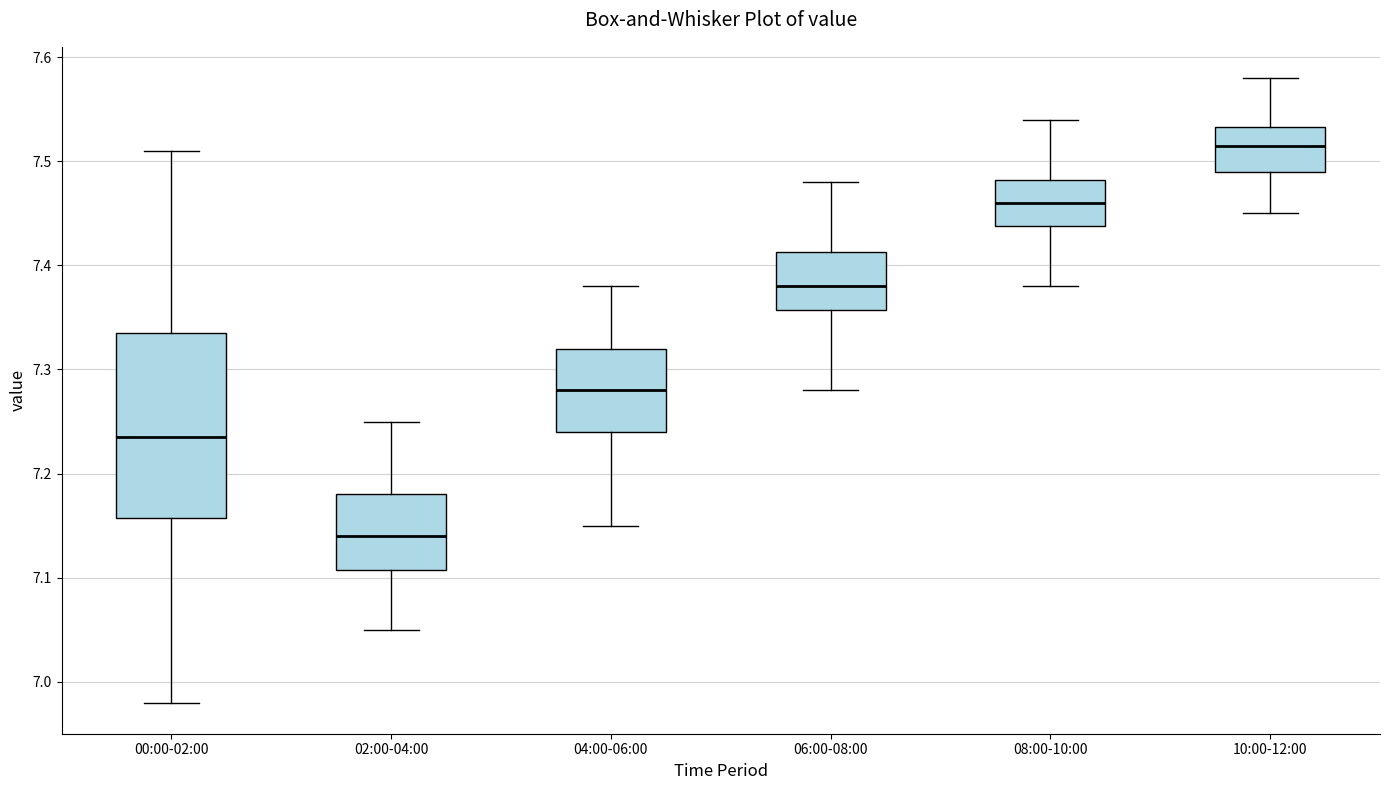

Which box is the tallest, from its lower edge to its upper edge?

00:00-02:00